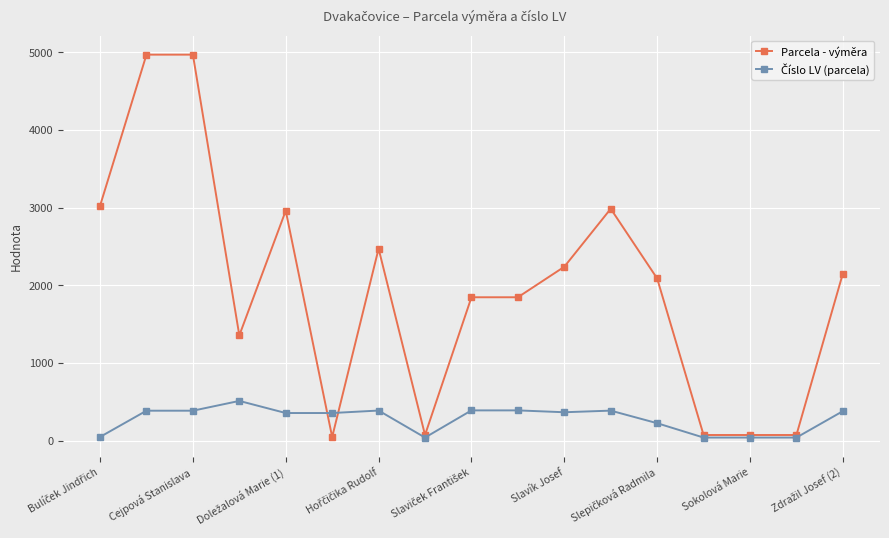

What is the minimum value for Parcela - výměra?

45